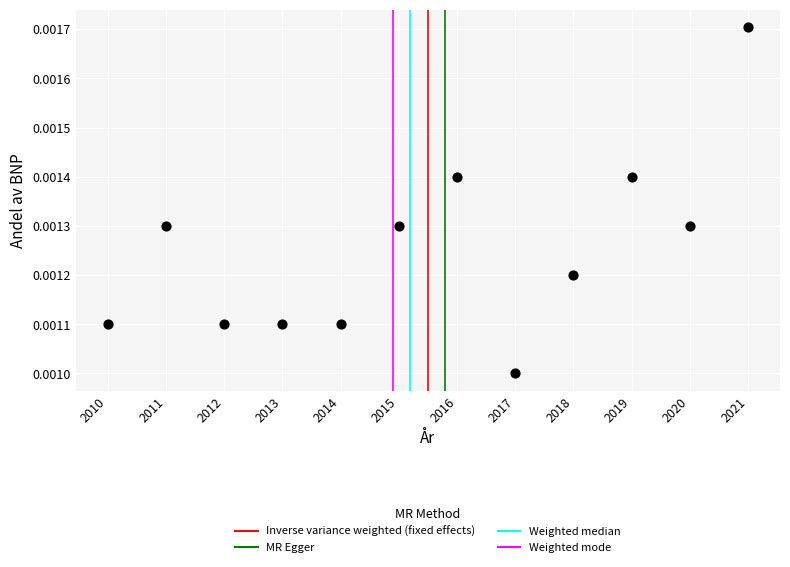

What is the range of X values (max minus min)?

11.0